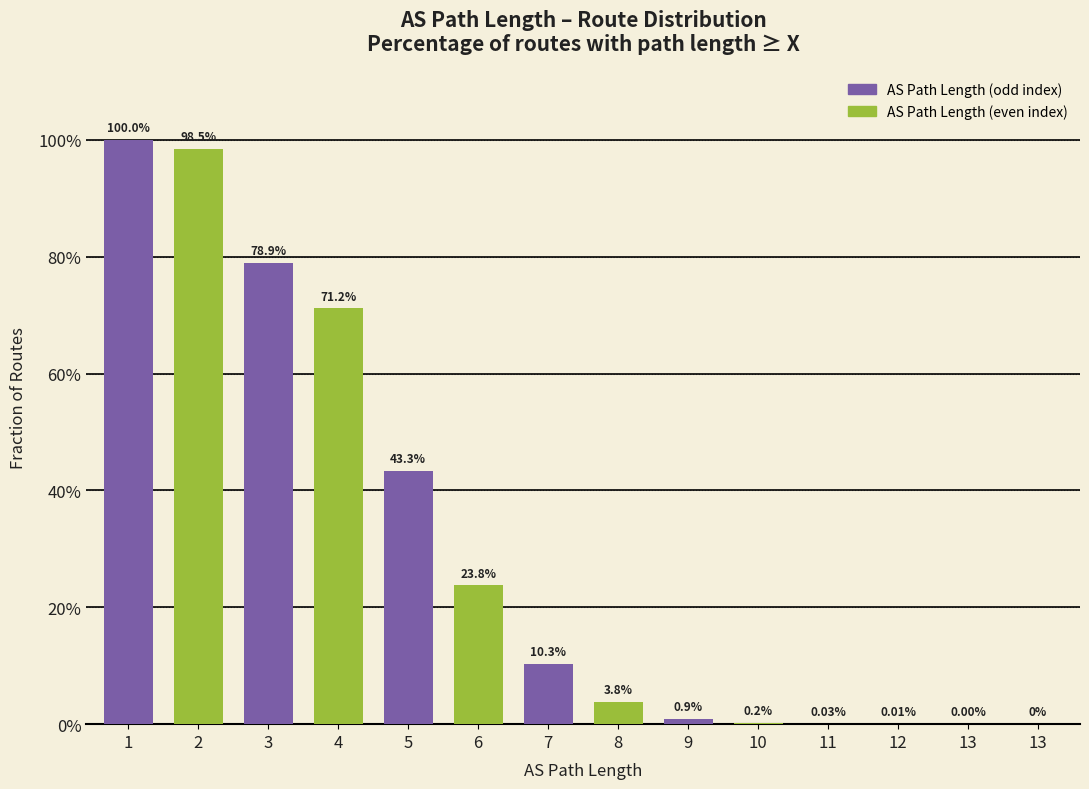

The value at 3 is 0.8. True or false?

True